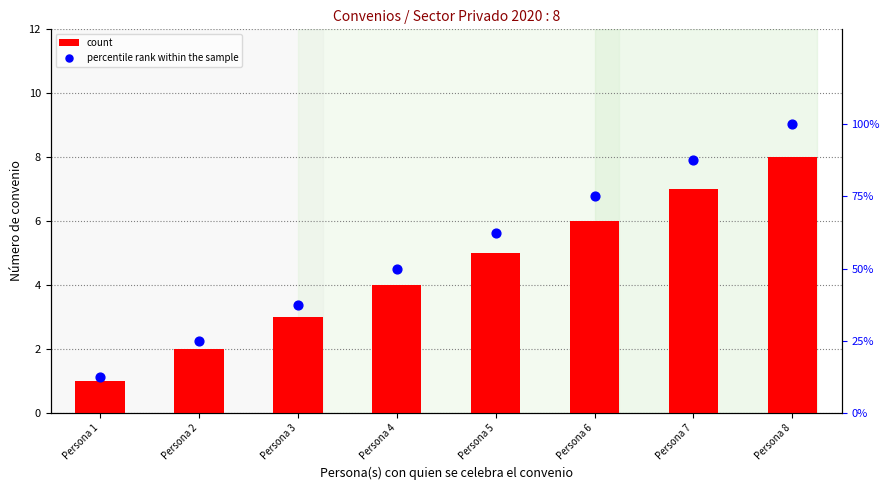

What is the total value across all series at Persona 1?

13.5